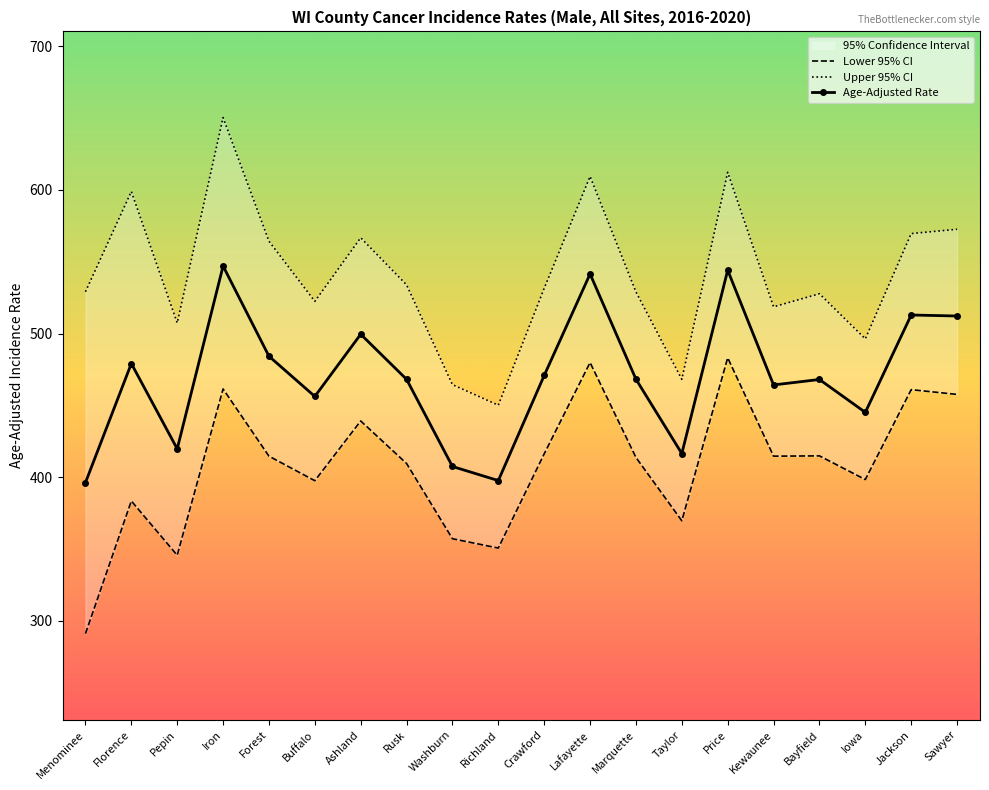

Rank the series by their average value, from highest to lowest.

Upper 95% CI, Age-Adjusted Rate, Lower 95% CI